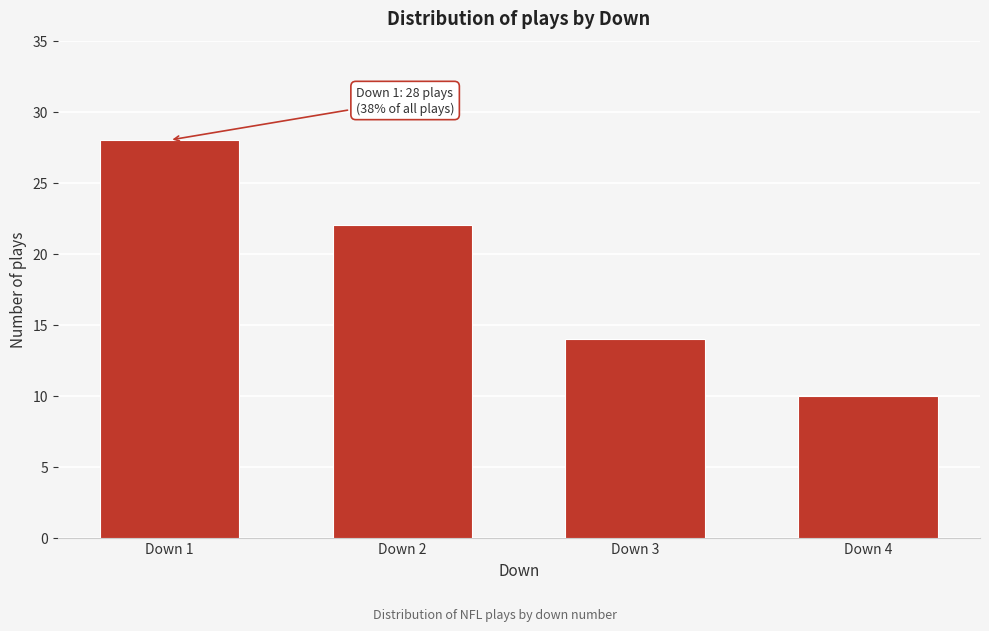

Reading right to left, list all the values displayed in this chart.

Down 4=10	Down 3=14	Down 2=22	Down 1=28